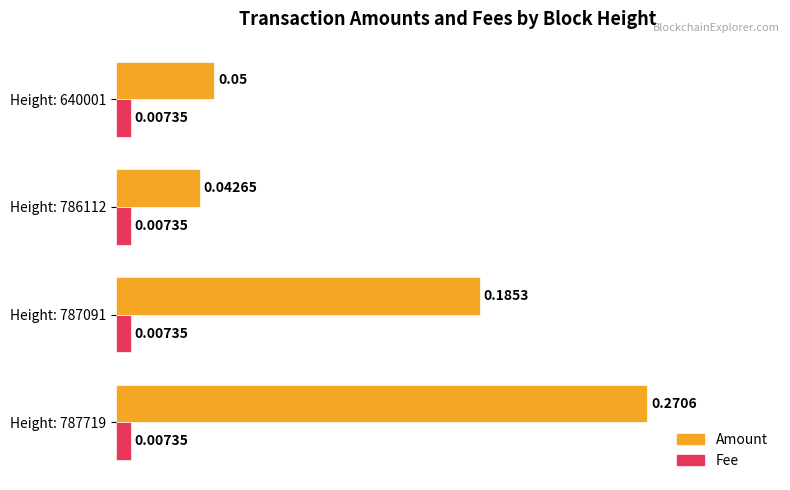

At Height: 786112, list the series in order from largest to smallest.

Amount, Fee